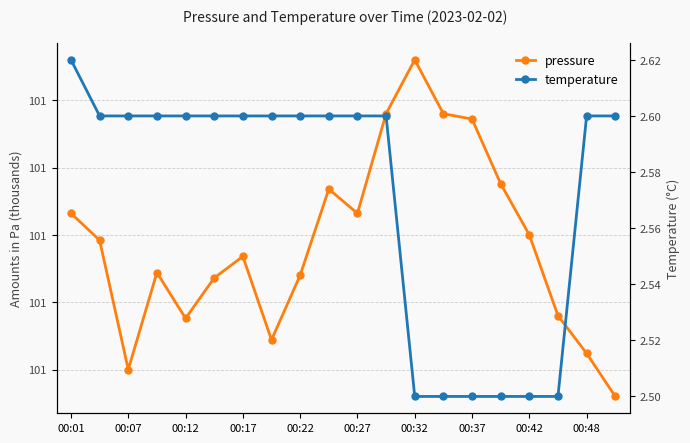

What is the sum of the pressure values at 19 and 12?

201991.0